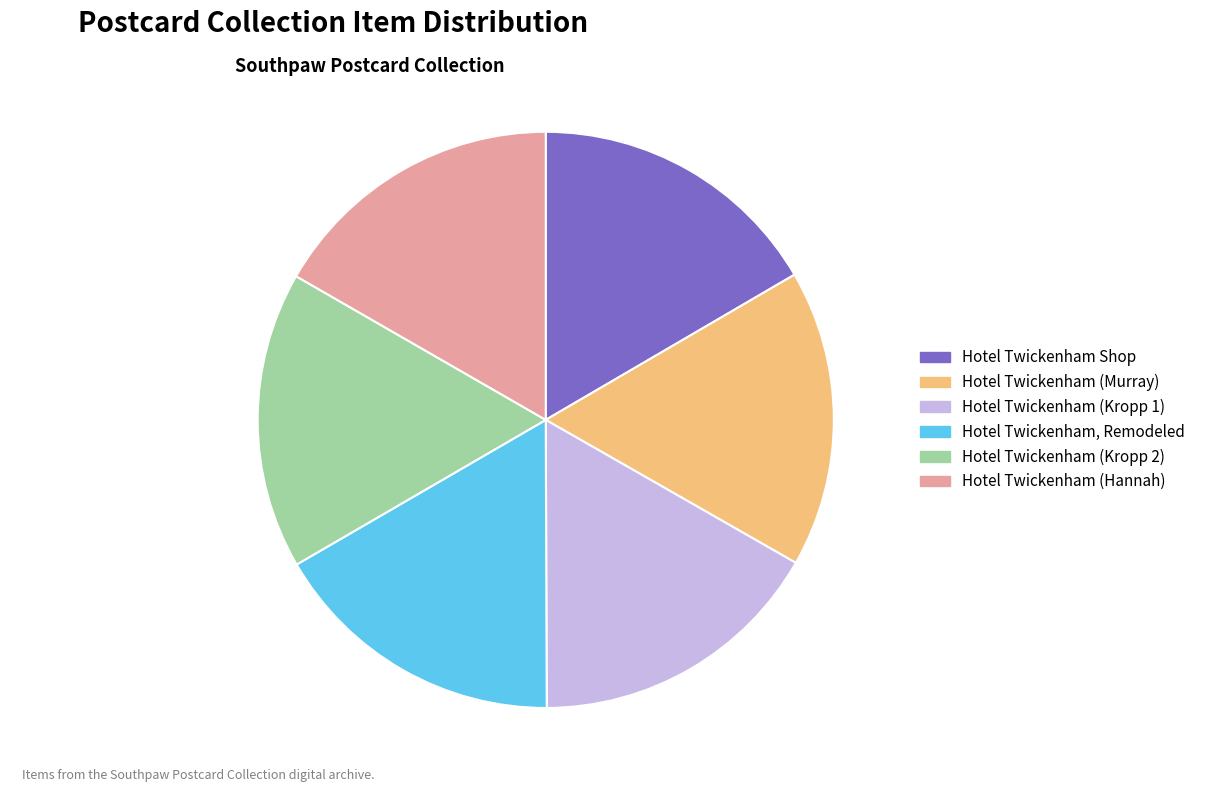

Does Hotel Twickenham, Remodeled represent more than half of the total?

No